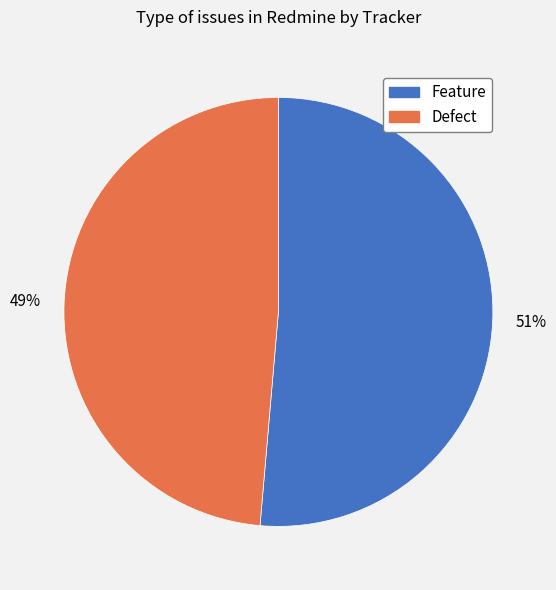

Do Feature and Defect together represent more than half of the pie?

Yes